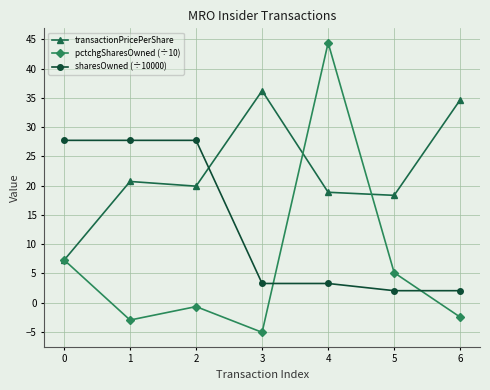

Between which two adjacent categories do transactionPricePerShare and sharesOwned (÷10000) first intersect?

2 and 3